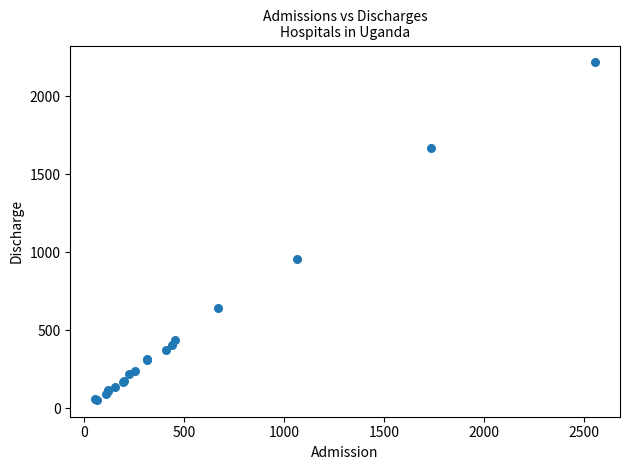

What Y value in the scatter plot is closest to 1135?

960